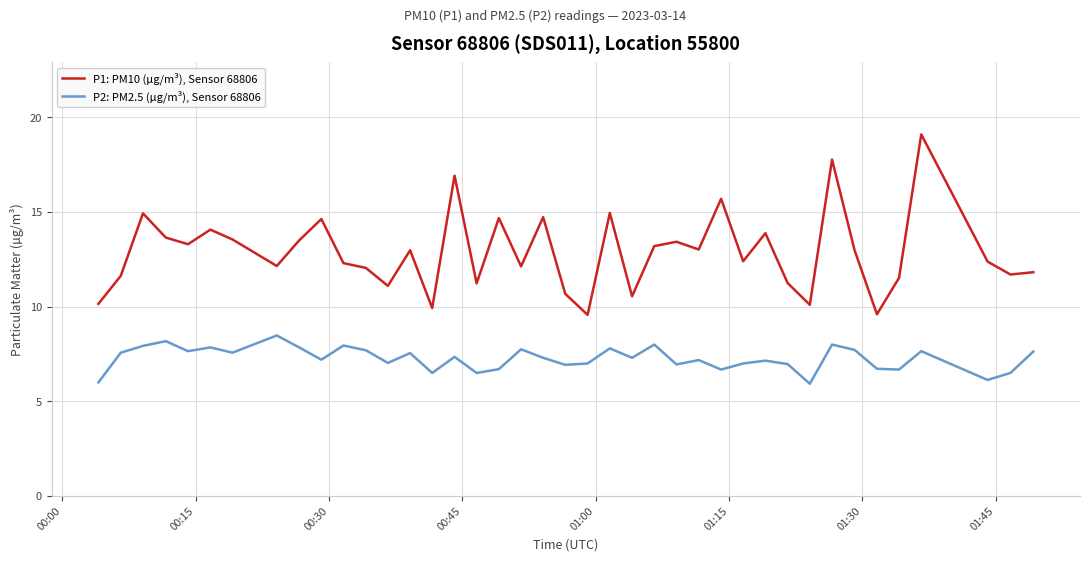

Rank the series by their average value, from highest to lowest.

P1: PM10 (µg/m³), Sensor 68806, P2: PM2.5 (µg/m³), Sensor 68806